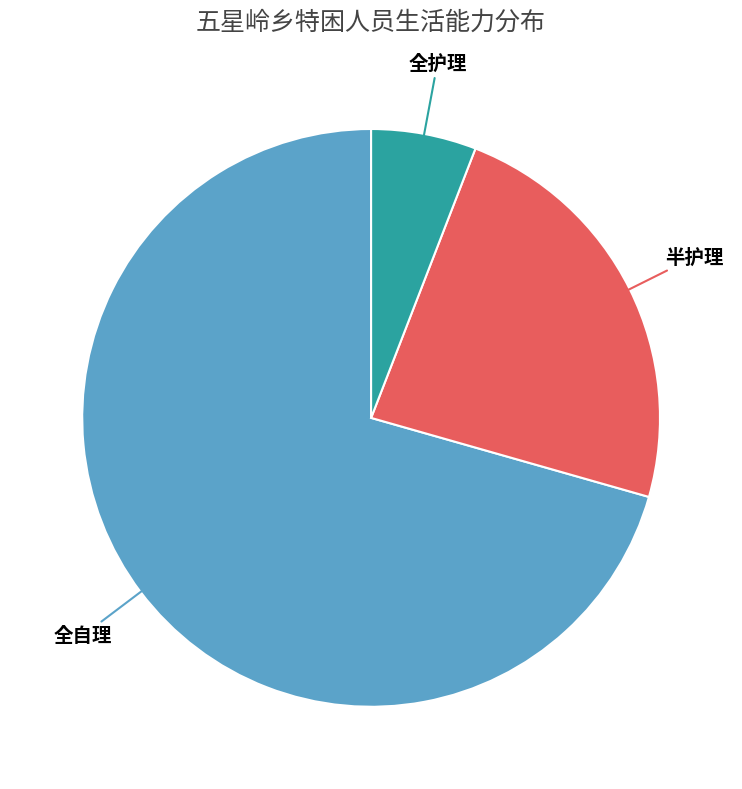

What is the largest slice in the pie chart?

全自理